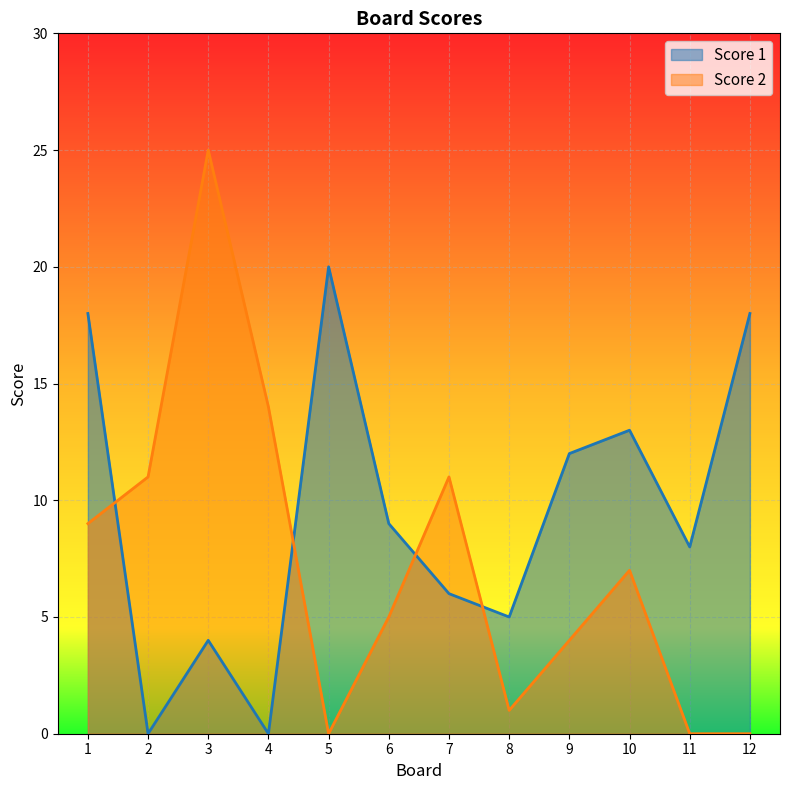

What is the value of the Score 1 point at the 11th from the left?

8